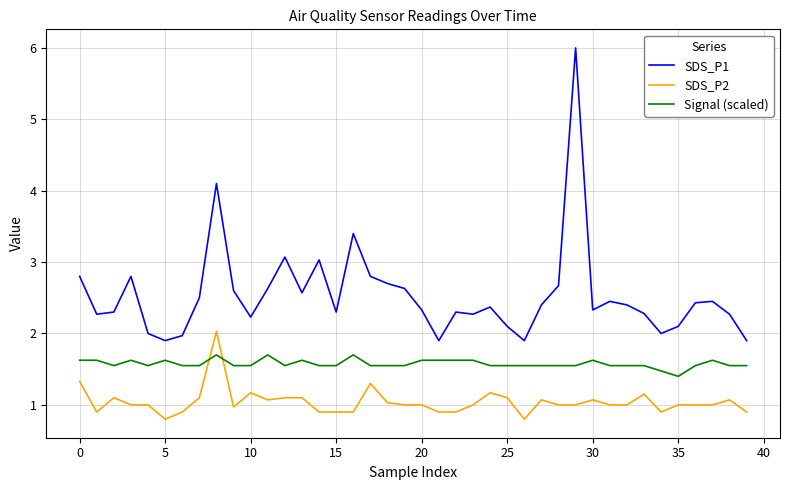

List the series in order of their peak value, lowest first.

Signal (scaled), SDS_P2, SDS_P1